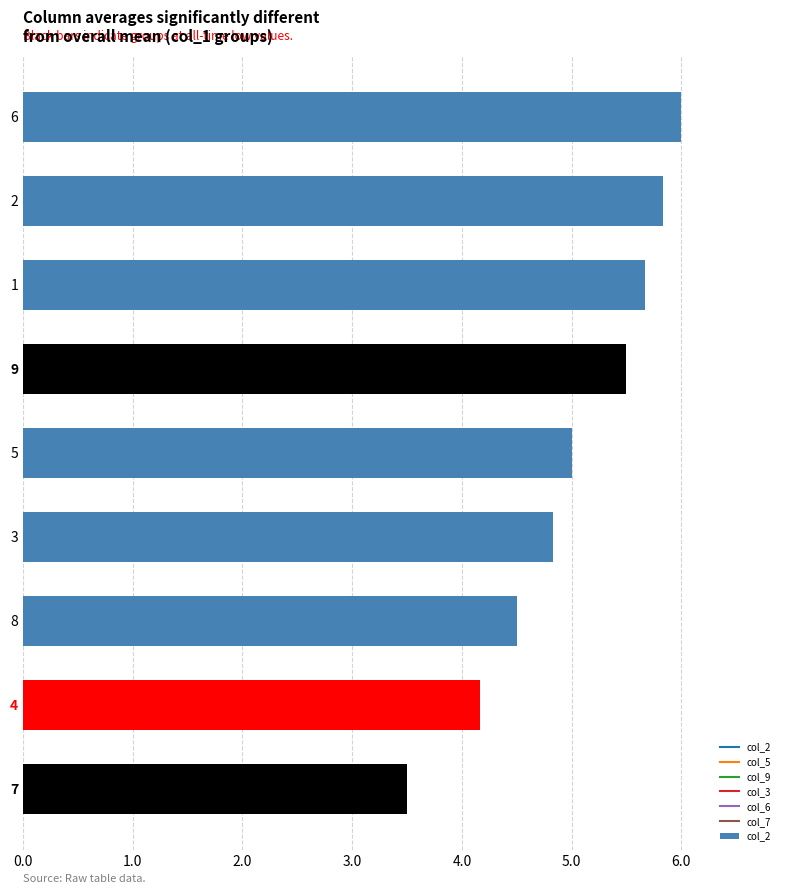

What is the label of the 2nd bar from the top?

2